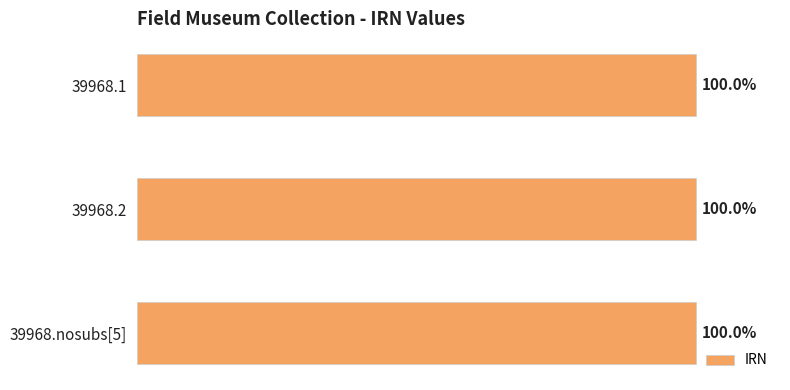

Does the chart contain any negative values?

No